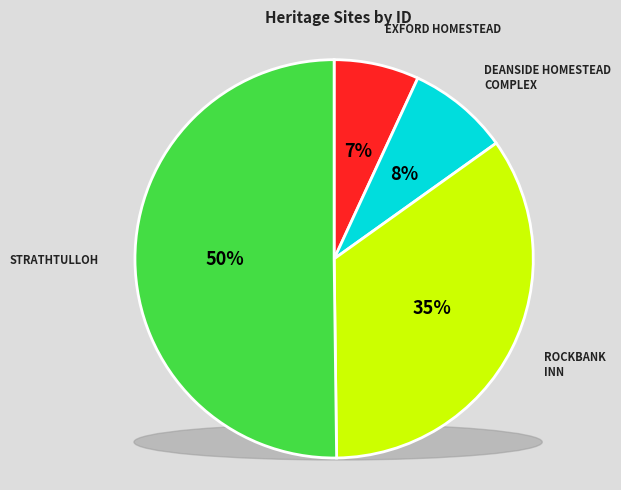

Rank the categories by value from lowest to highest.

EXFORD HOMESTEAD, DEANSIDE HOMESTEAD COMPLEX, ROCKBANK INN, STRATHTULLOH